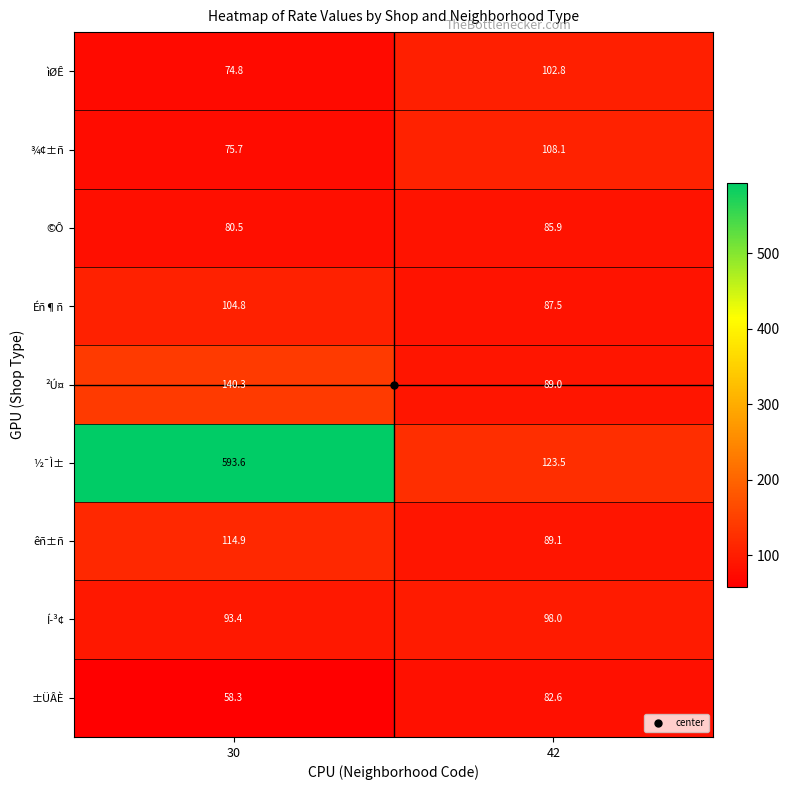

True or false: êñ±ñ has a value of 114.9 at 30.

True